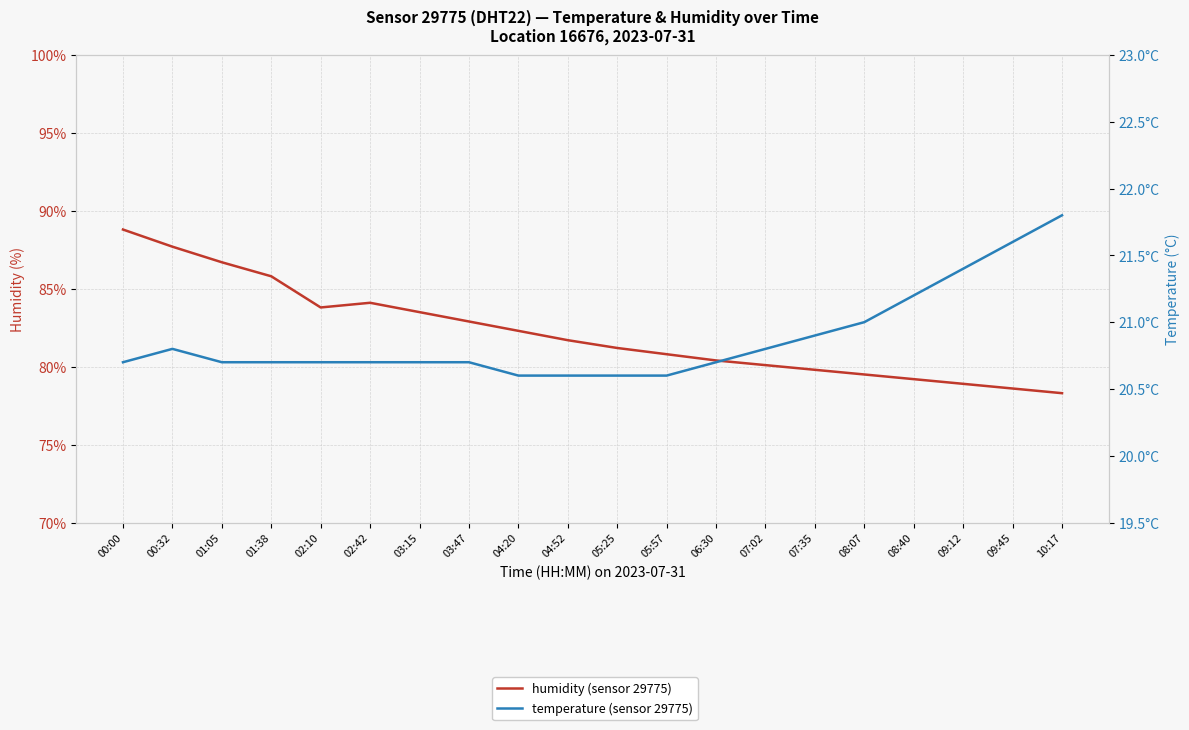

List the series in order of their overall mean, highest first.

humidity (sensor 29775), temperature (sensor 29775)